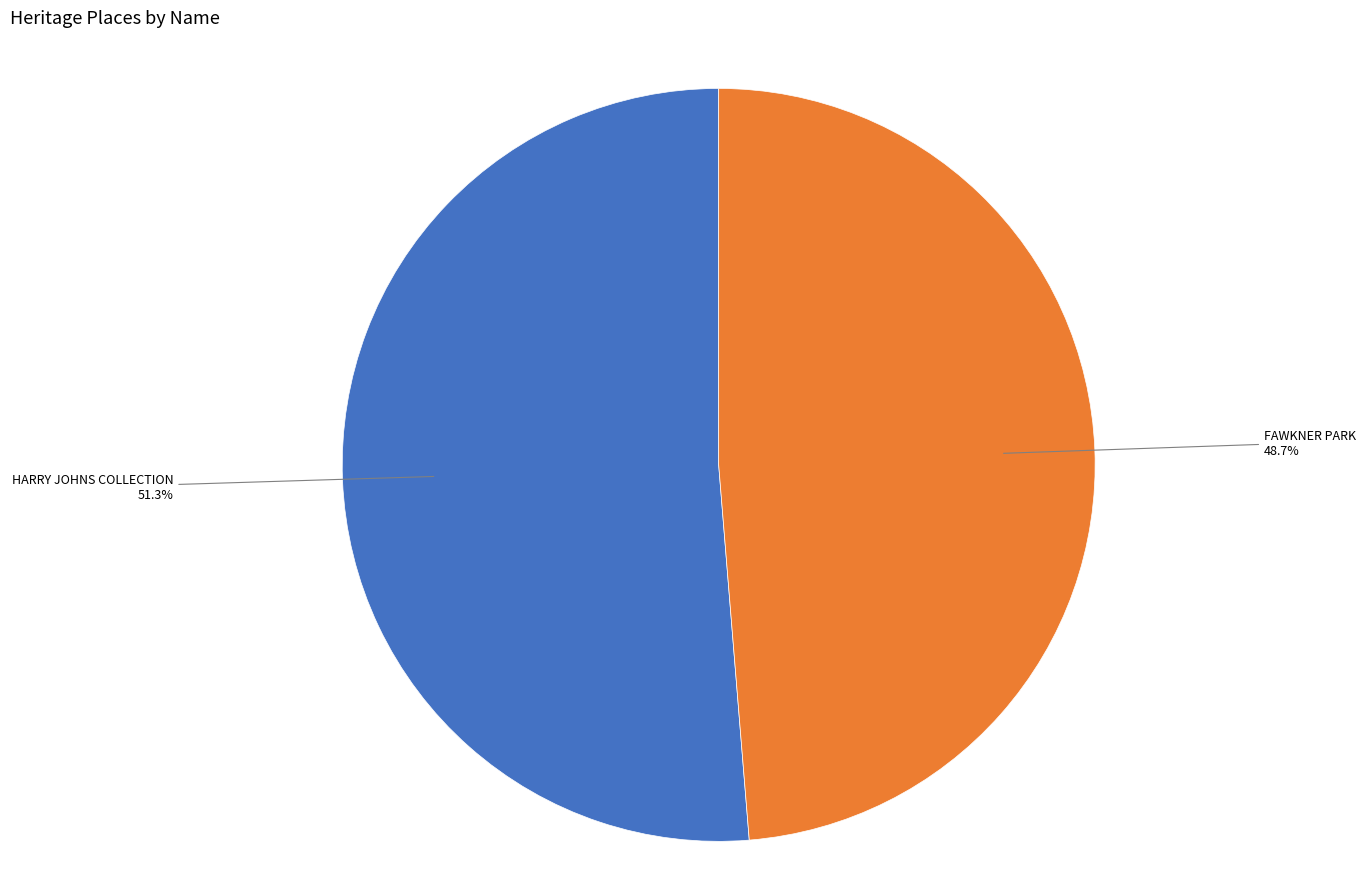

Count the number of slices in the pie.

2